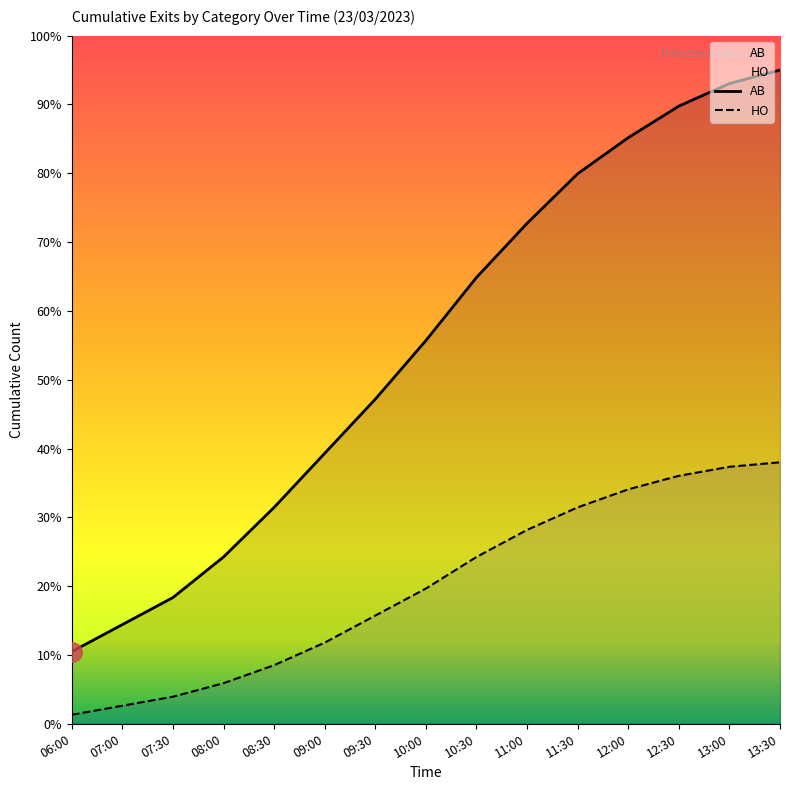

At how many categories does at least one series exceed 65?

6